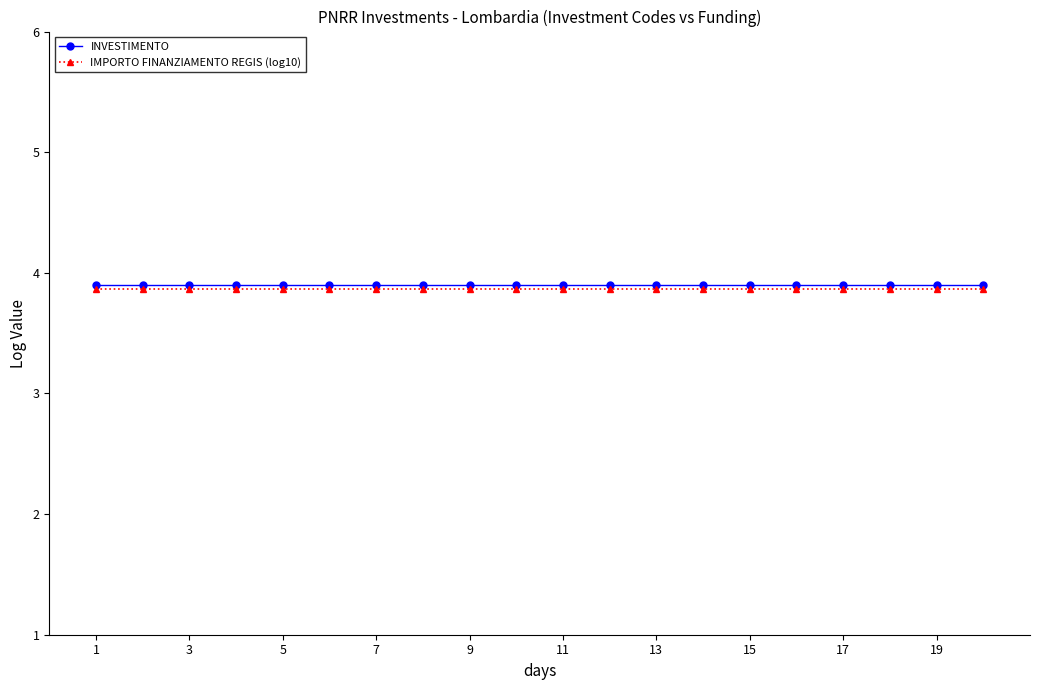

What is the value of the IMPORTO FINANZIAMENTO REGIS (log10) point at the 11th from the left?

3.9